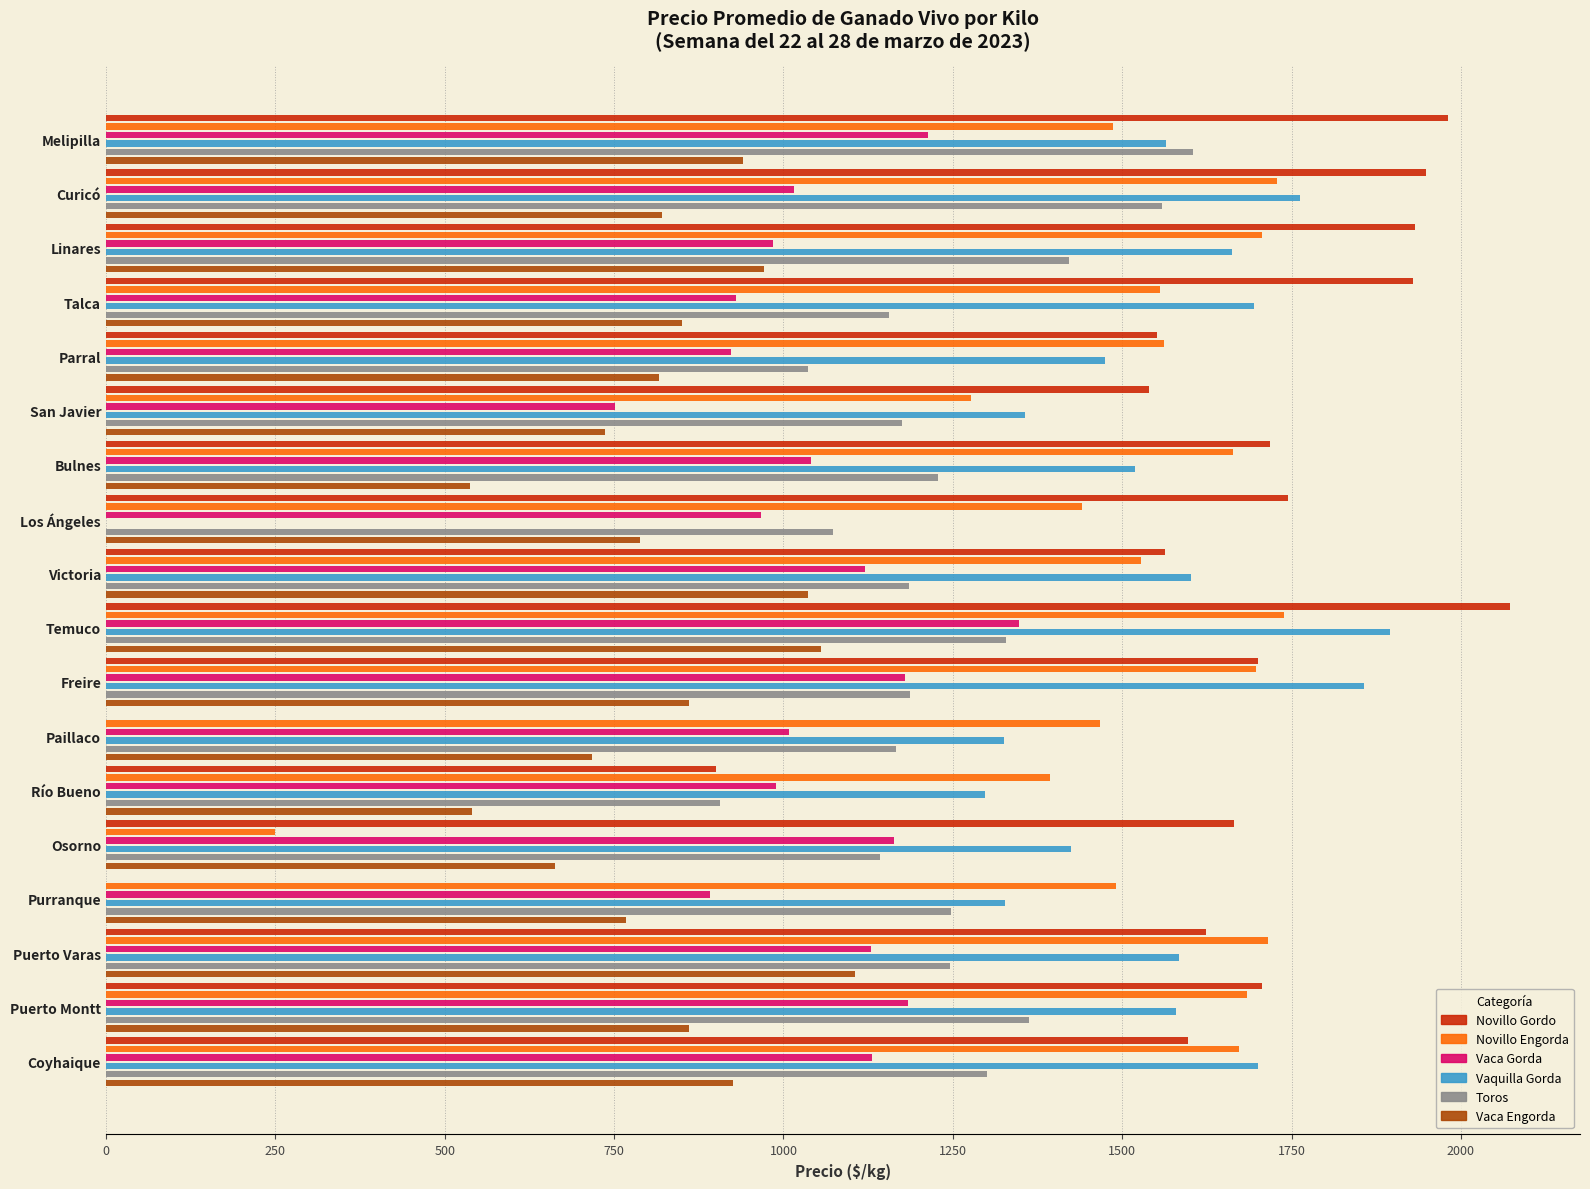

List the series in order of their peak value, lowest first.

Vaca Engorda, Vaca Gorda, Toros, Novillo Engorda, Vaquilla Gorda, Novillo Gordo